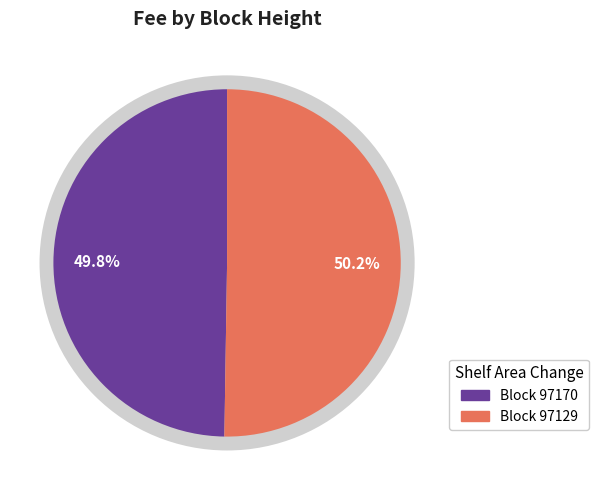

Which slice represents more than half of the pie?

97129